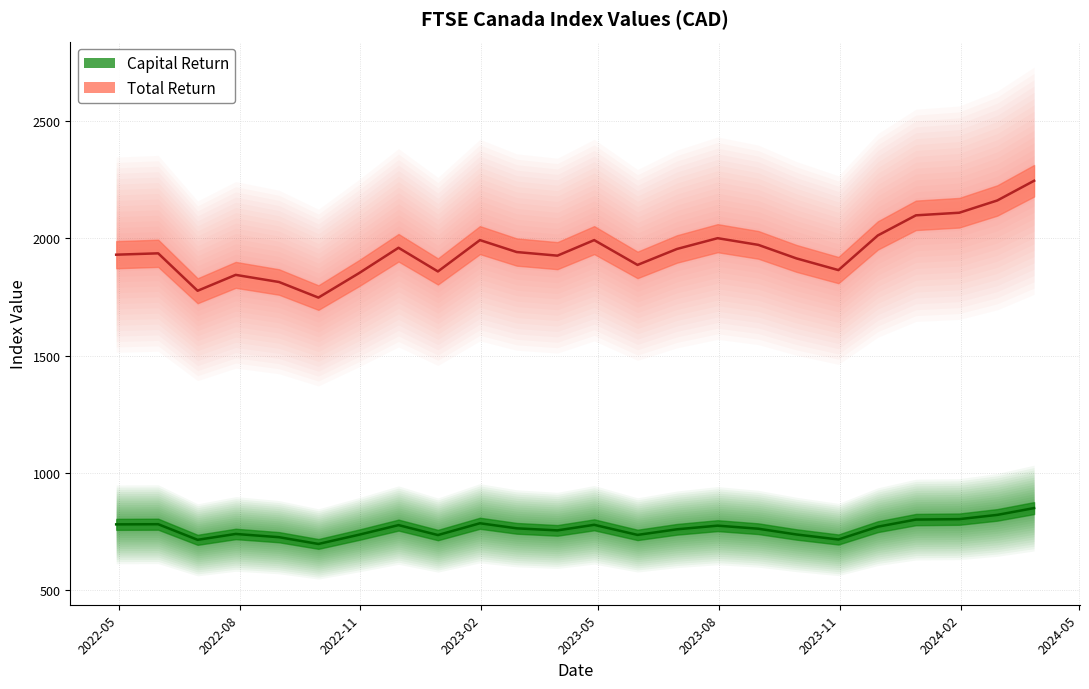

Is this an area chart (filled region under the line)?

No